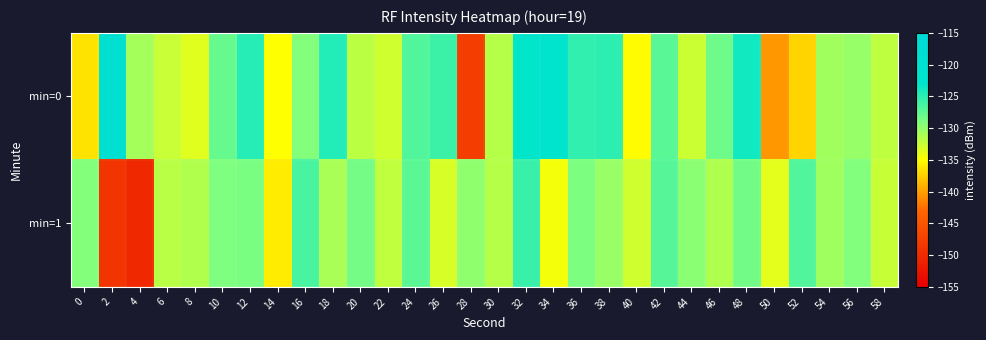

Reading right to left, what are all the values shown in this chart?

min=0: 58=-132.0	56=-130.1	54=-130.6	52=-137.2	50=-140.4	48=-123.9	46=-128.2	44=-132.5	42=-127.3	40=-135.2	38=-125.1	36=-125.3	34=-121.9	32=-123.1	30=-131.6	28=-147.8	26=-125.8	24=-126.8	22=-132.8	20=-131.8	18=-124.6	16=-129.2	14=-135.0	12=-124.8	10=-127.9	8=-133.6	6=-132.5	4=-130.7	2=-119.6	0=-136.4
min=1: 58=-132.4	56=-129.1	54=-130.5	52=-126.8	50=-133.7	48=-128.4	46=-131.3	44=-129.6	42=-127.1	40=-132.8	38=-130.2	36=-128.9	34=-134.5	32=-125.7	30=-131.6	28=-129.8	26=-133.2	24=-127.3	22=-132.1	20=-128.5	18=-131.0	16=-126.4	14=-136.0	12=-128.8	10=-129.0	8=-131.3	6=-131.8	4=-150.2	2=-148.6	0=-129.2